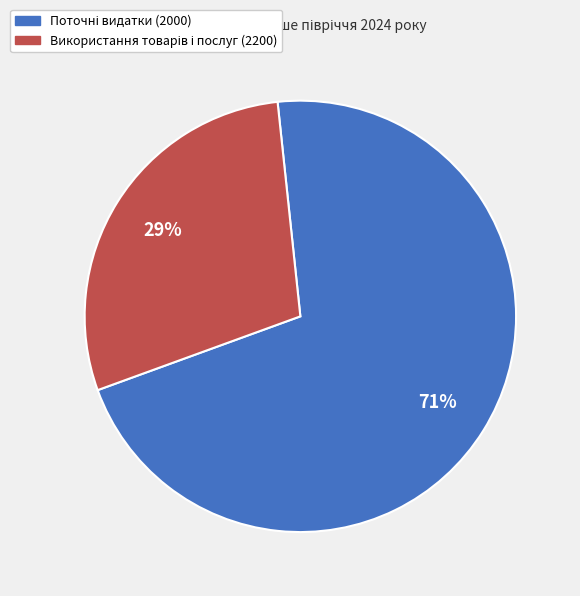

Does any single category account for the majority?

Yes